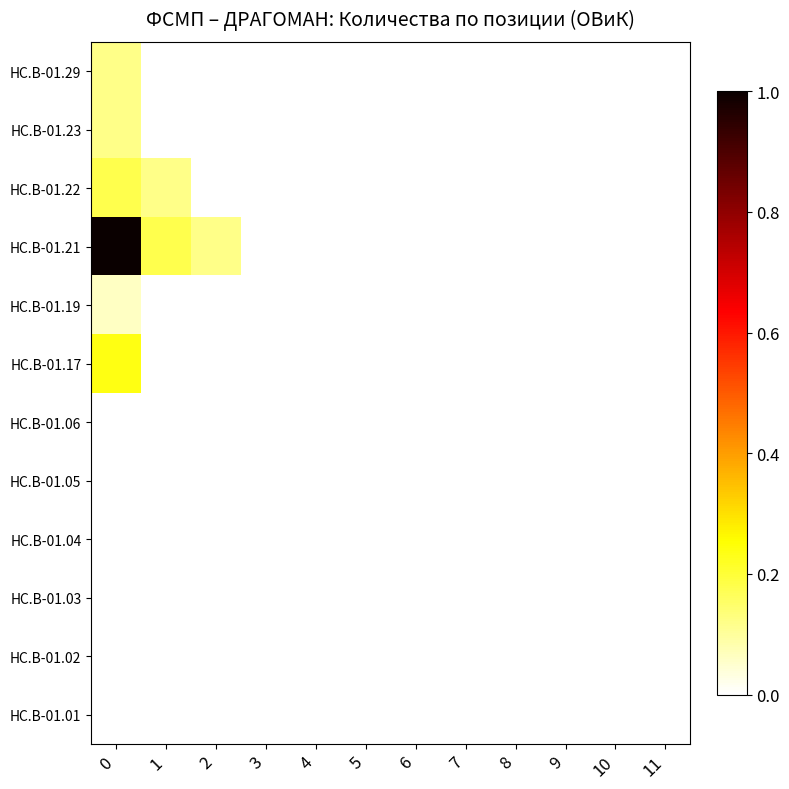

Reading right to left, extract all data points from this chart.

HC.B-01.01: 11=0.0	10=0.0	9=0.0	8=0.0	7=0.0	6=0.0	5=0.0	4=0.0	3=0.0	2=0.0	1=0.0	0=0.0
HC.B-01.02: 11=0.0	10=0.0	9=0.0	8=0.0	7=0.0	6=0.0	5=0.0	4=0.0	3=0.0	2=0.0	1=0.0	0=0.0
HC.B-01.03: 11=0.0	10=0.0	9=0.0	8=0.0	7=0.0	6=0.0	5=0.0	4=0.0	3=0.0	2=0.0	1=0.0	0=0.0
HC.B-01.04: 11=0.0	10=0.0	9=0.0	8=0.0	7=0.0	6=0.0	5=0.0	4=0.0	3=0.0	2=0.0	1=0.0	0=0.0
HC.B-01.05: 11=0.0	10=0.0	9=0.0	8=0.0	7=0.0	6=0.0	5=0.0	4=0.0	3=0.0	2=0.0	1=0.0	0=0.0
HC.B-01.06: 11=0.0	10=0.0	9=0.0	8=0.0	7=0.0	6=0.0	5=0.0	4=0.0	3=0.0	2=0.0	1=0.0	0=0.0
HC.B-01.17: 11=0.0	10=0.0	9=0.0	8=0.0	7=0.0	6=0.0	5=0.0	4=0.0	3=0.0	2=0.0	1=0.0	0=0.2
HC.B-01.19: 11=0.0	10=0.0	9=0.0	8=0.0	7=0.0	6=0.0	5=0.0	4=0.0	3=0.0	2=0.0	1=0.0	0=0.1
HC.B-01.21: 11=0.0	10=0.0	9=0.0	8=0.0	7=0.0	6=0.0	5=0.0	4=0.0	3=0.0	2=0.1	1=0.2	0=1.0
HC.B-01.22: 11=0.0	10=0.0	9=0.0	8=0.0	7=0.0	6=0.0	5=0.0	4=0.0	3=0.0	2=0.0	1=0.1	0=0.2
HC.B-01.23: 11=0.0	10=0.0	9=0.0	8=0.0	7=0.0	6=0.0	5=0.0	4=0.0	3=0.0	2=0.0	1=0.0	0=0.1
HC.B-01.29: 11=0.0	10=0.0	9=0.0	8=0.0	7=0.0	6=0.0	5=0.0	4=0.0	3=0.0	2=0.0	1=0.0	0=0.1